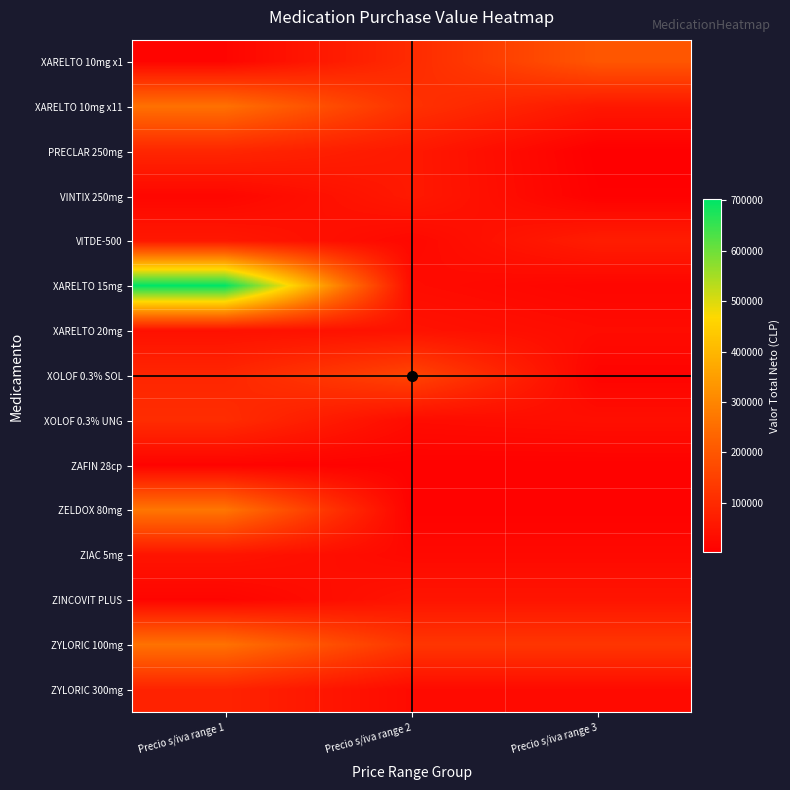

List the series in order of their peak value, lowest first.

ZAFIN 28cp, XARELTO 20mg, ZINCOVIT PLUS, ZIAC 5mg, VINTIX 250mg, VITDE-500, ZYLORIC 300mg, PRECLAR 250mg, XOLOF 0.3% UNG, XOLOF 0.3% SOL, XARELTO 10mg x1, XARELTO 10mg x11, ZYLORIC 100mg, ZELDOX 80mg, XARELTO 15mg